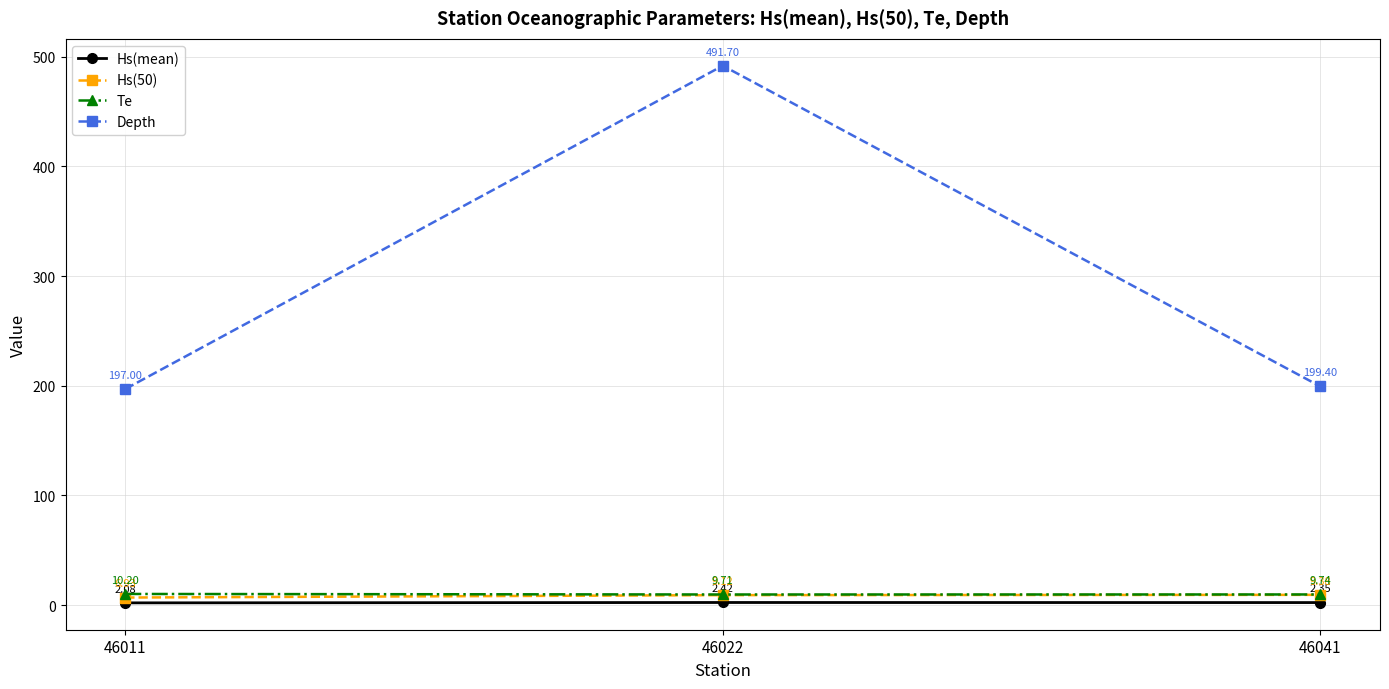

What is the greatest value displayed?

491.7